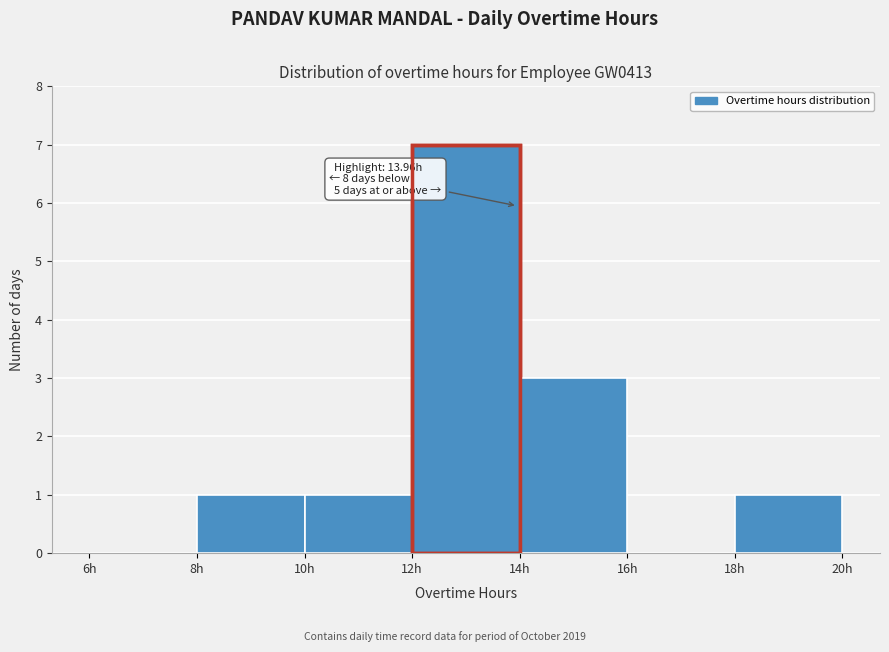

Over which range of the x-axis is the bar tallest?

12 to 14